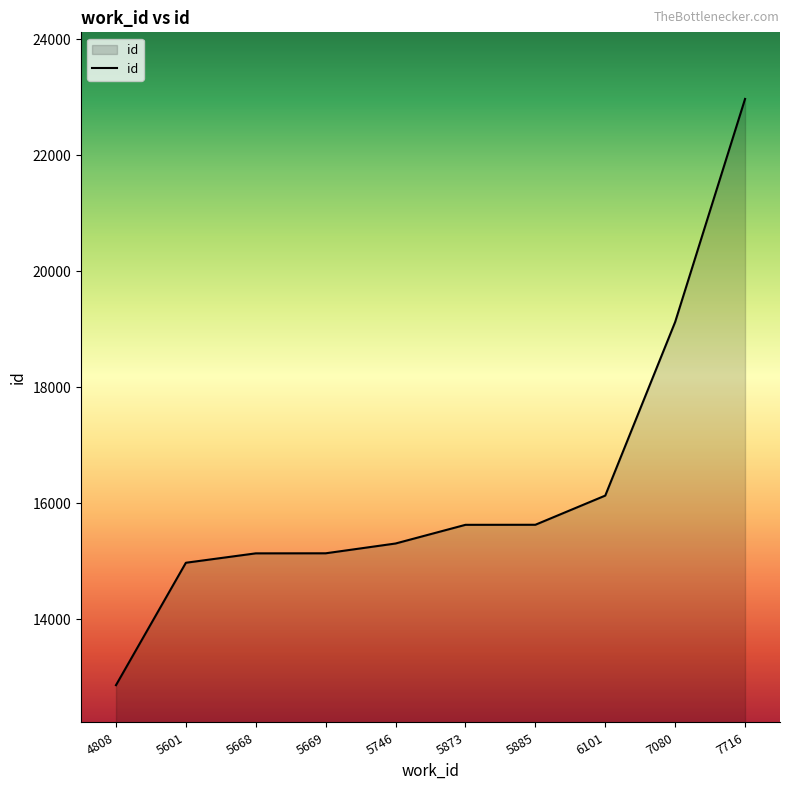

Approximately how many times larger is the value at 5669 compared to 6101?

0.9